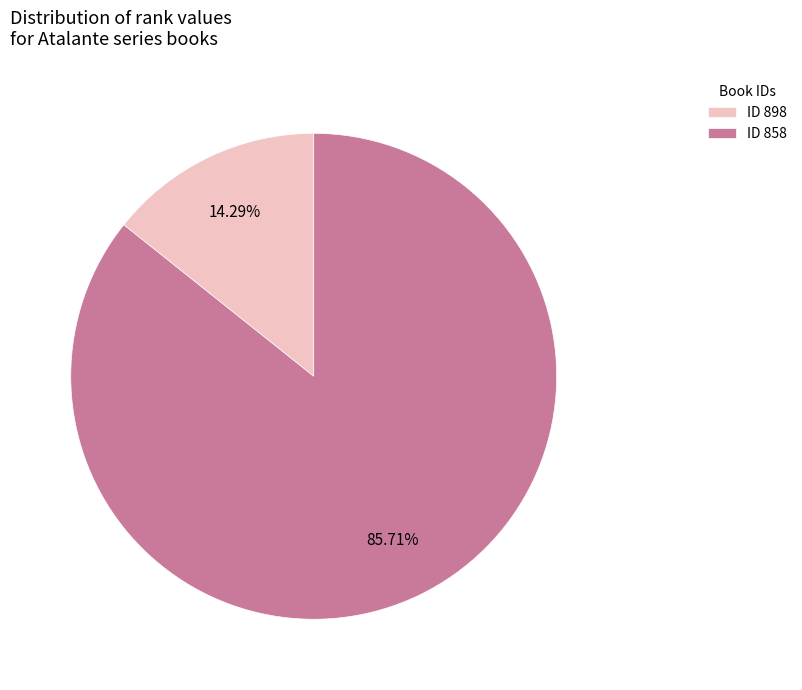

Which category has the biggest portion of the pie?

ID 858